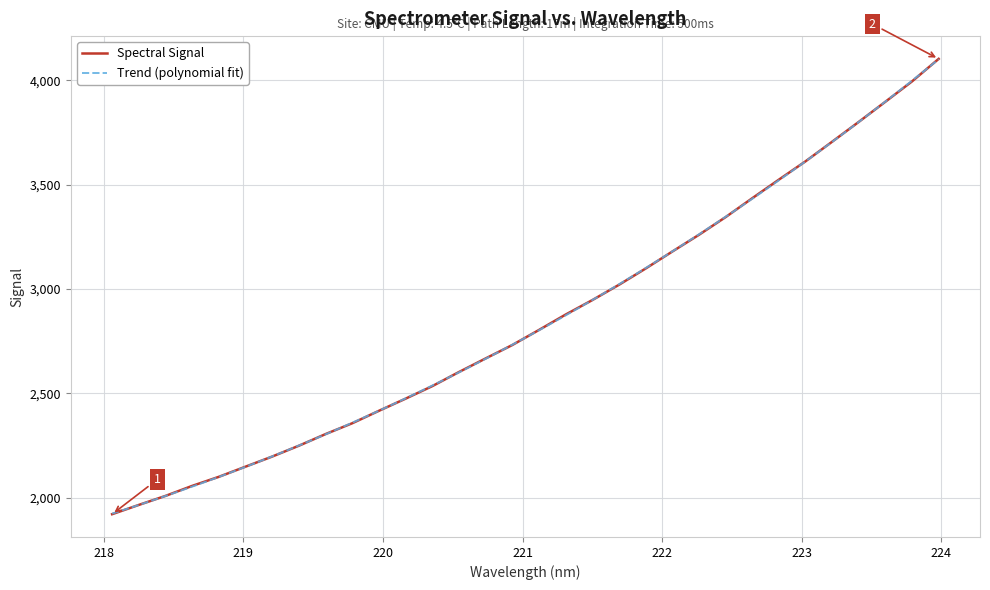

What is the value of the 6th point from the left?

2149.7